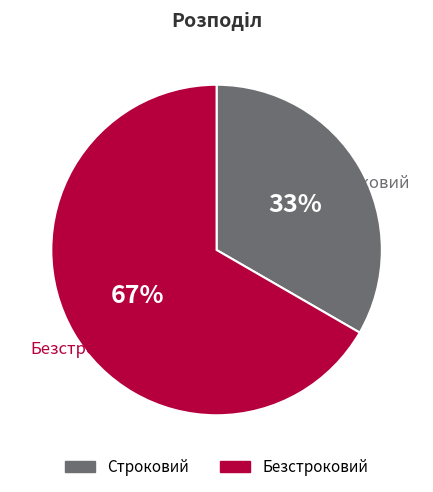

Combined, do Безстроковий and Строковий account for over 50%?

Yes